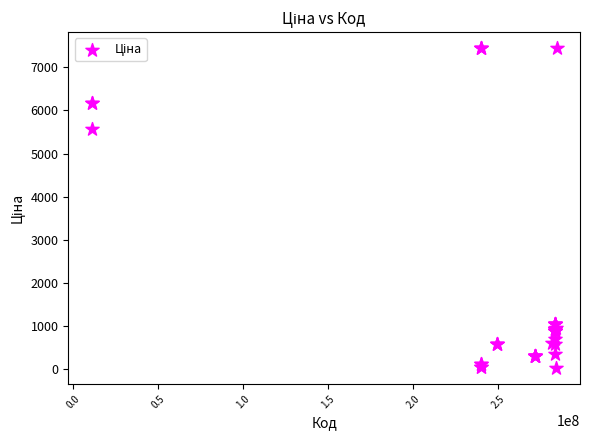

What Y value in the scatter plot is closest to 3738?

5560.3